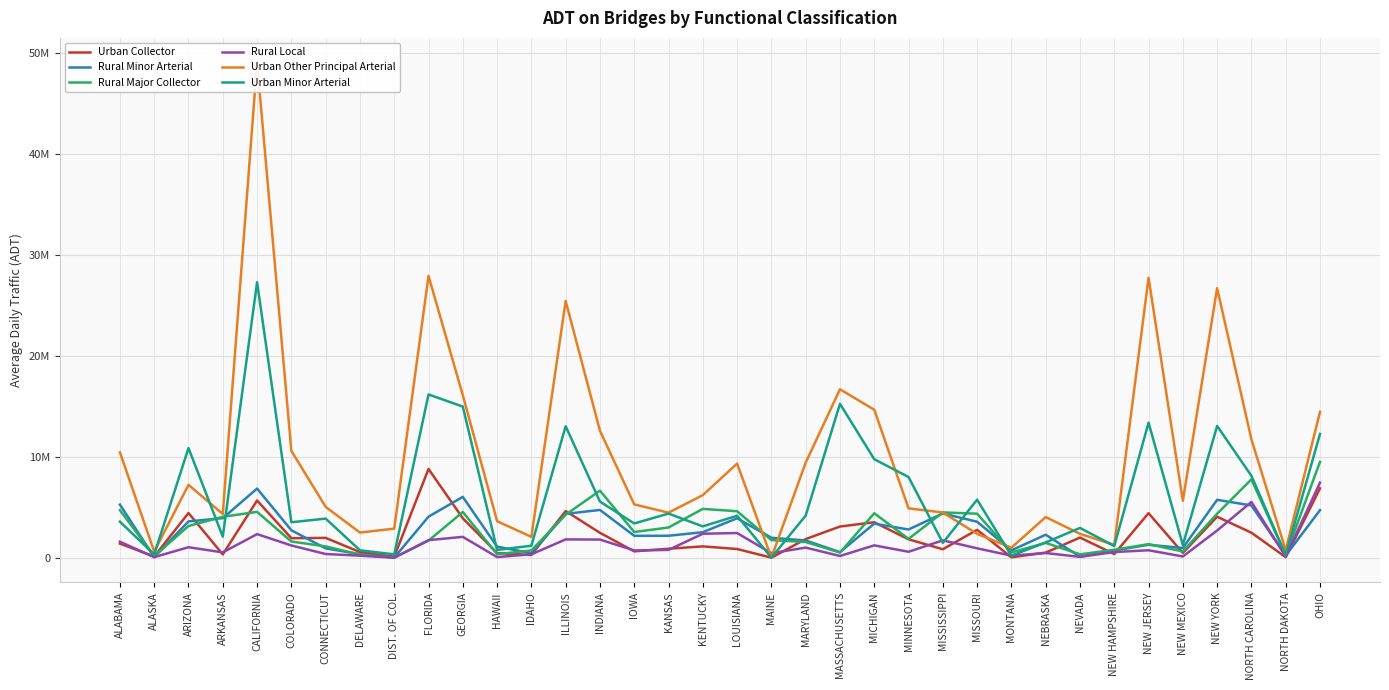

Where is Rural Major Collector nearest to the value 4748513?

ALABAMA